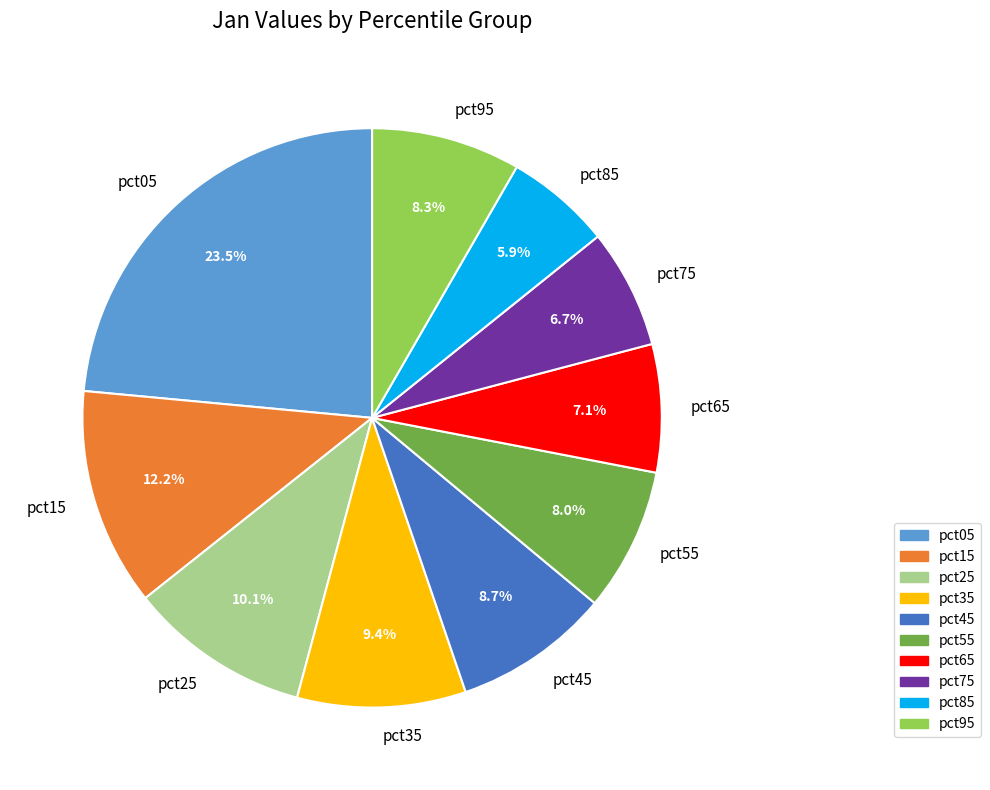

How many segments does this pie chart have?

10